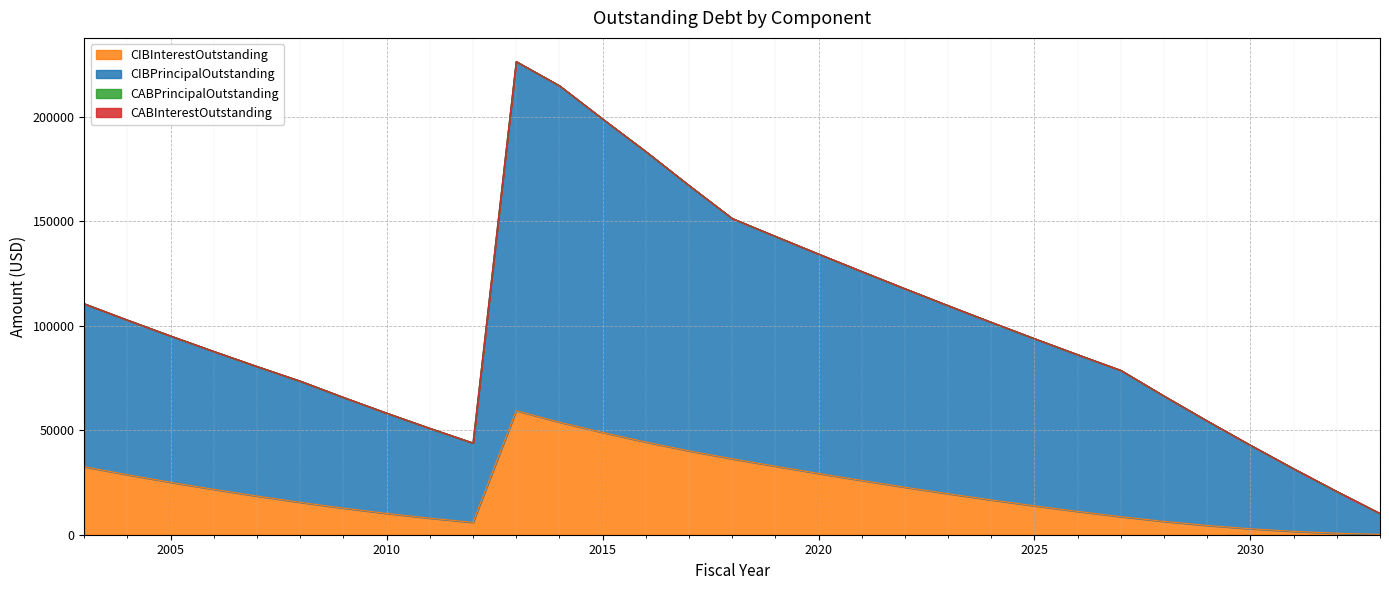

What is the difference between the highest and lowest values at 2024?

85000.0